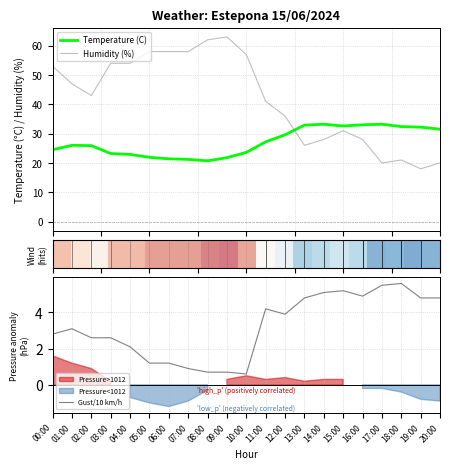

Count the number of categories in the chart.

21